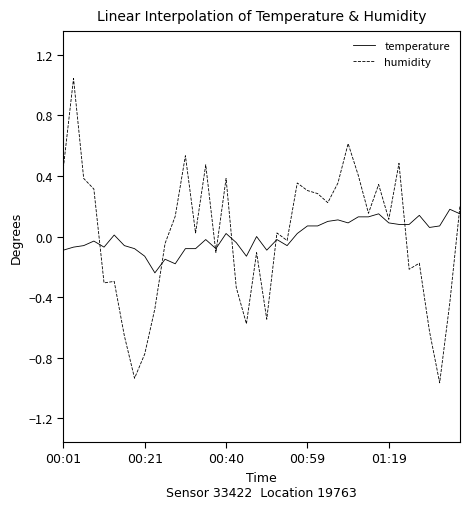

True or false: humidity has more than 0 points higher than both neighbors.

True